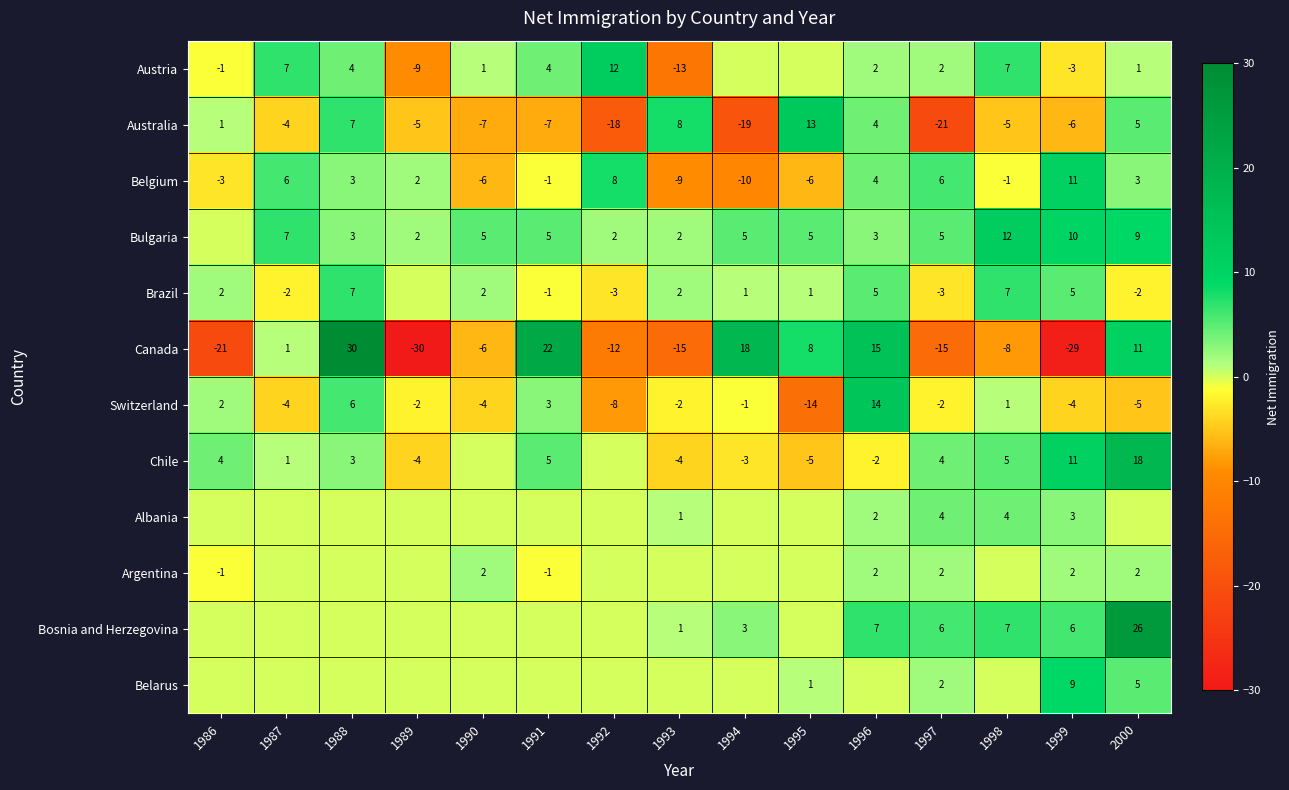

How many negative values does the Canada series have?

8